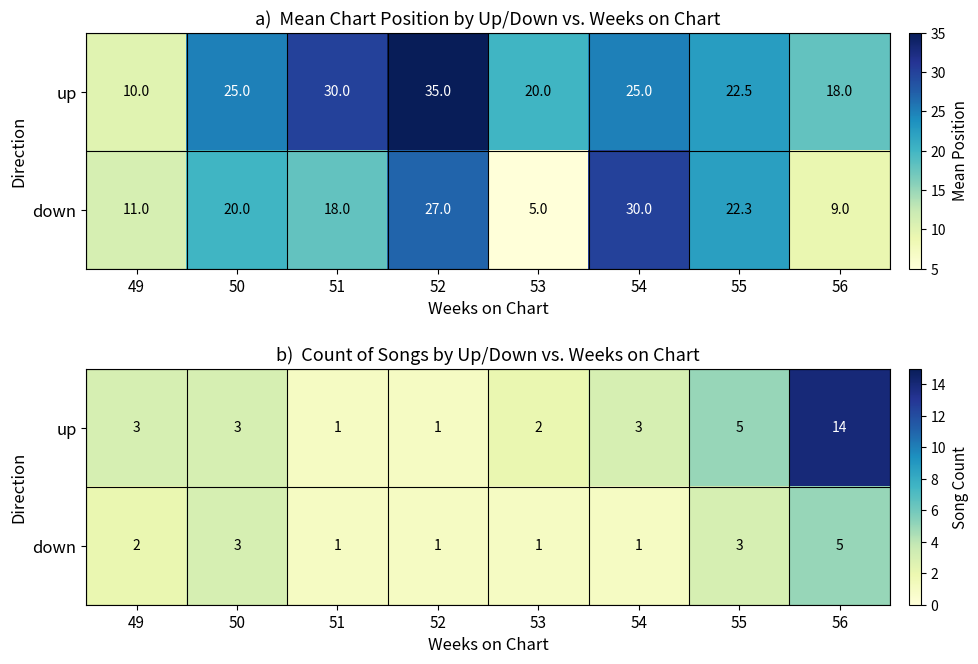

The up series shows 14 at 56. True or false?

True